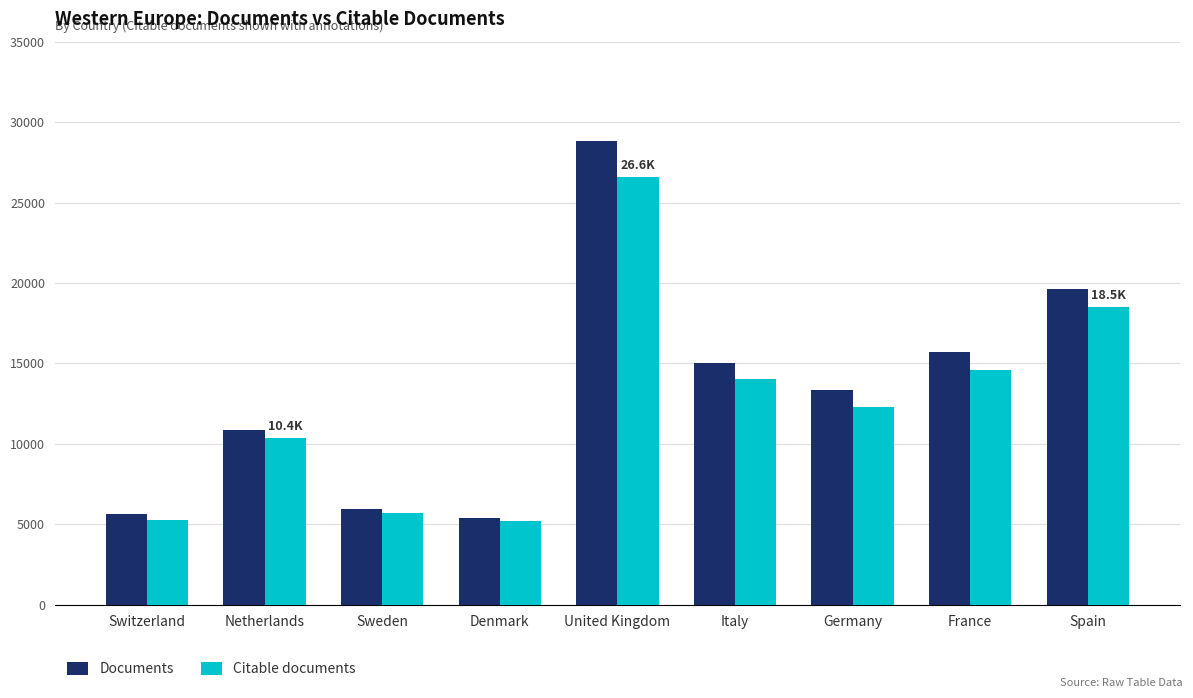

How many bars are there in each group?

2